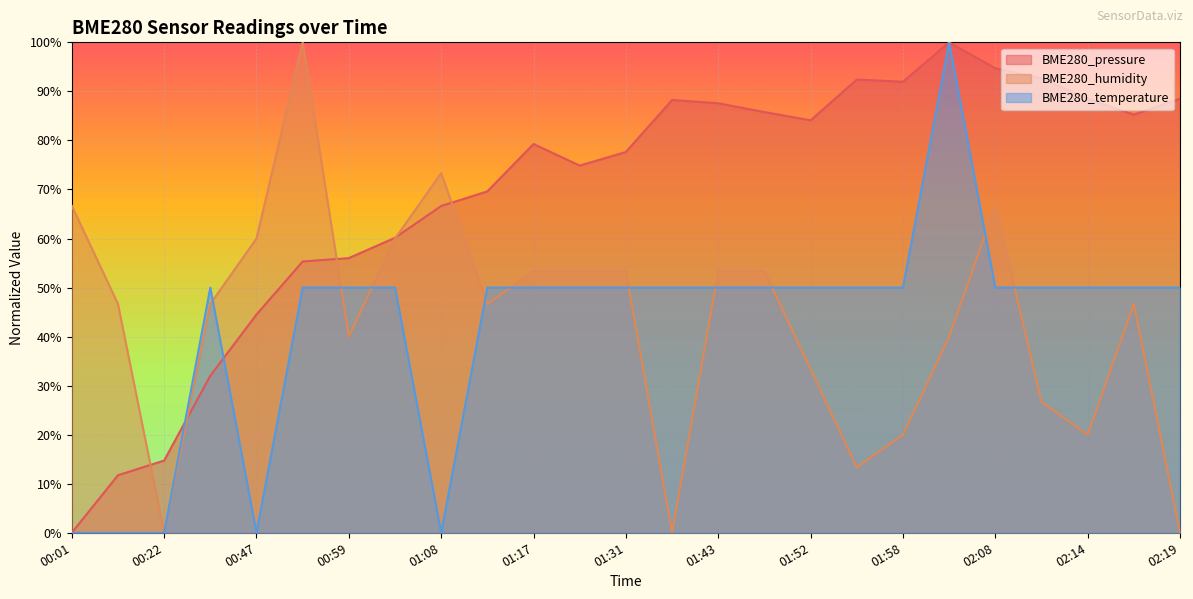

Which series has the largest total across all categories?

BME280_pressure